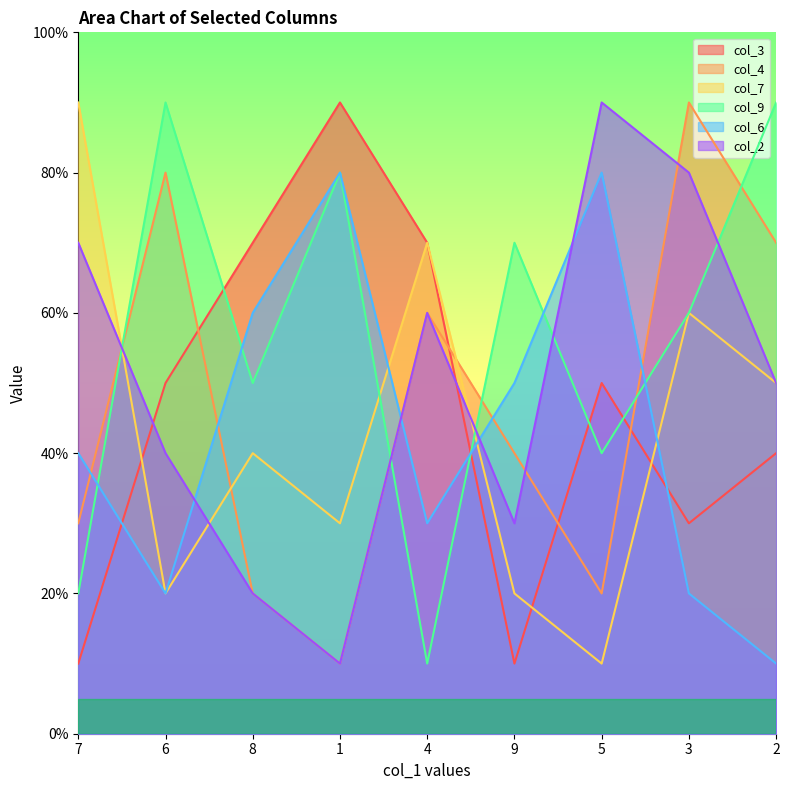

True or false: col_7 and col_6 intersect in this chart.

True